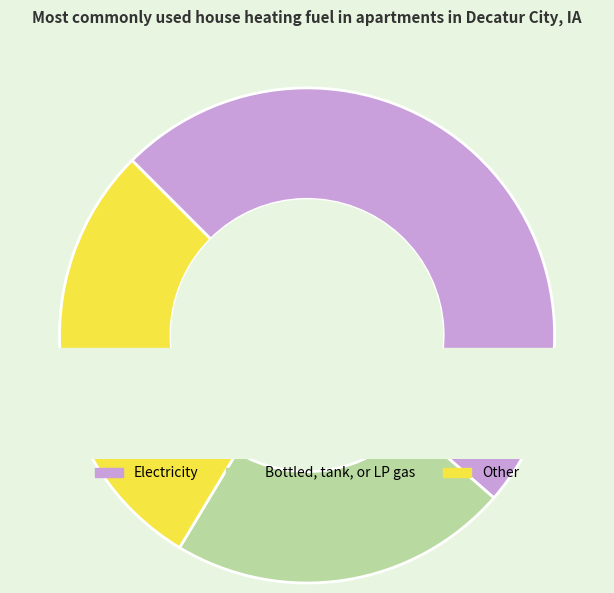

What is the change in value from 5 to 3?

-1